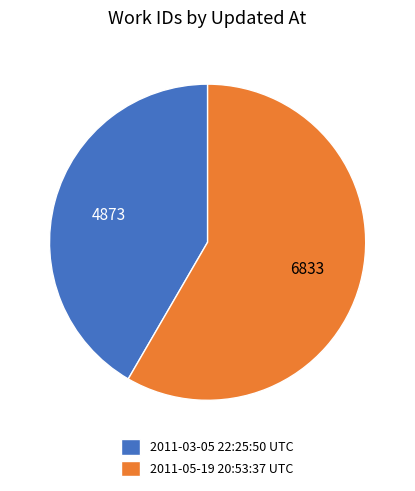

Is there a majority slice in this chart?

Yes